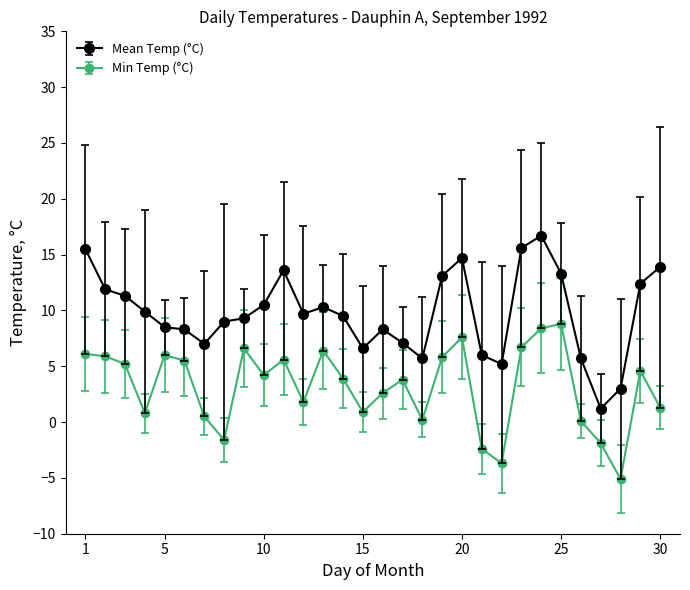

What is the difference between the maximum and minimum values in the Min Temp (°C) series?

13.9